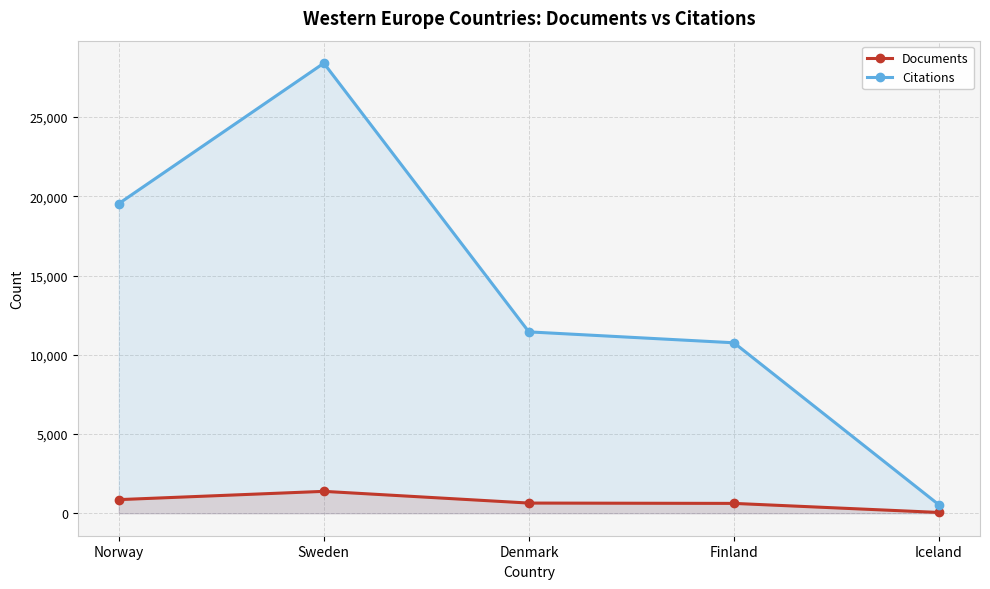

What is the difference between the maximum and minimum values in the Citations series?

27871